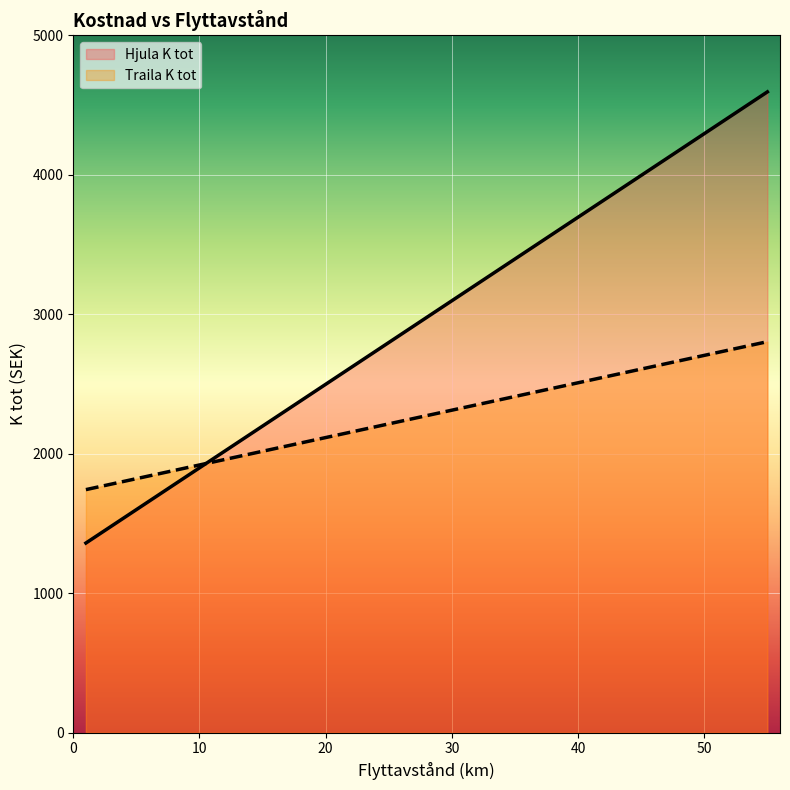

What is the difference between the highest and lowest values at 1?

383.0